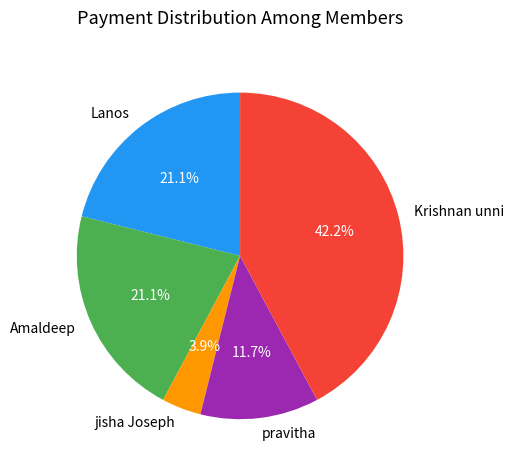

Is there any slice that represents more than half of the pie?

No